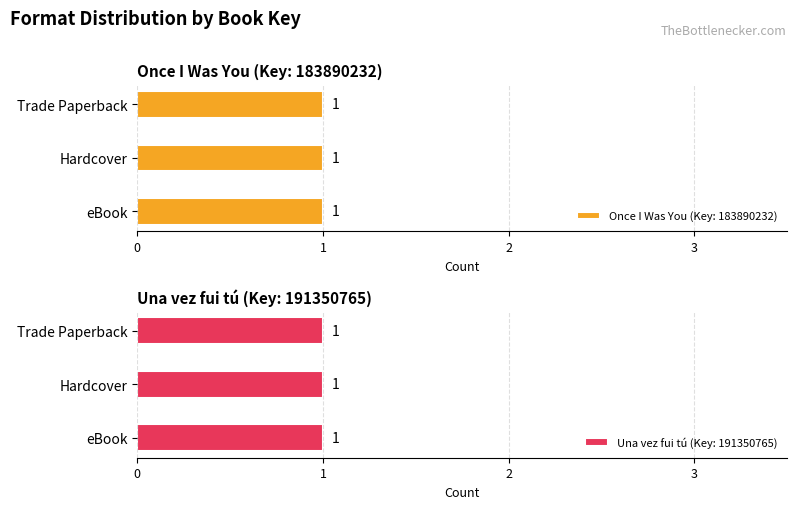

Rank the categories by value from lowest to highest.

eBook, Hardcover, Trade Paperback, eBook, Hardcover, Trade Paperback